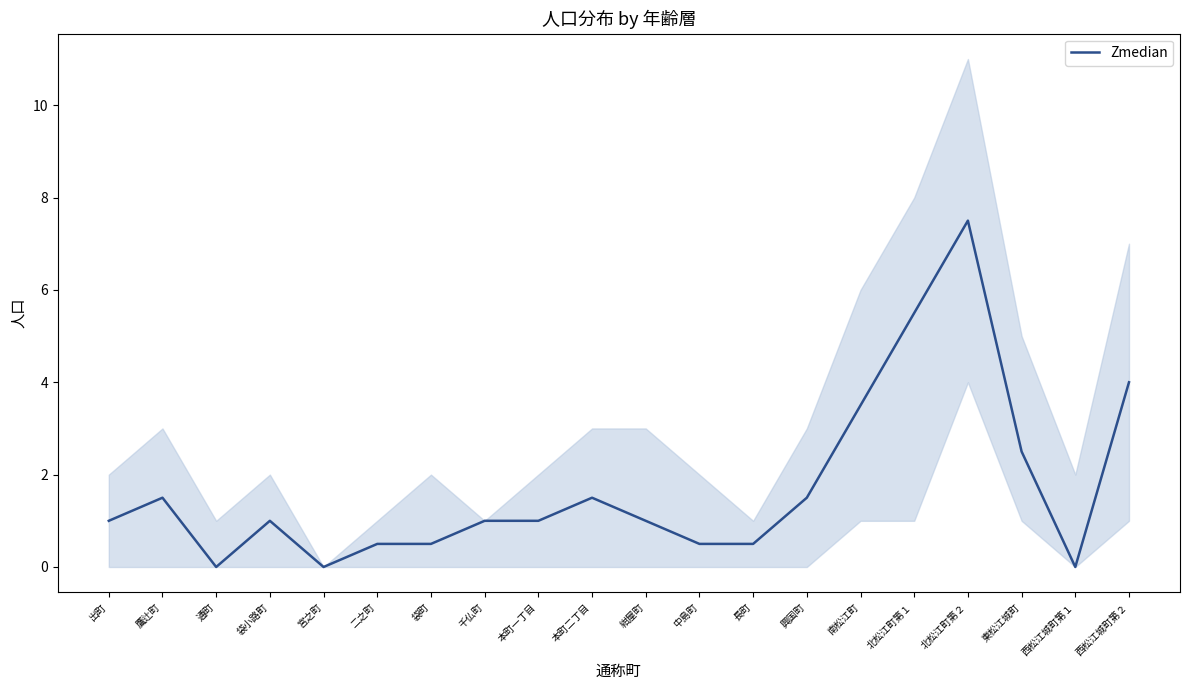

How many data points are less than 1?

7